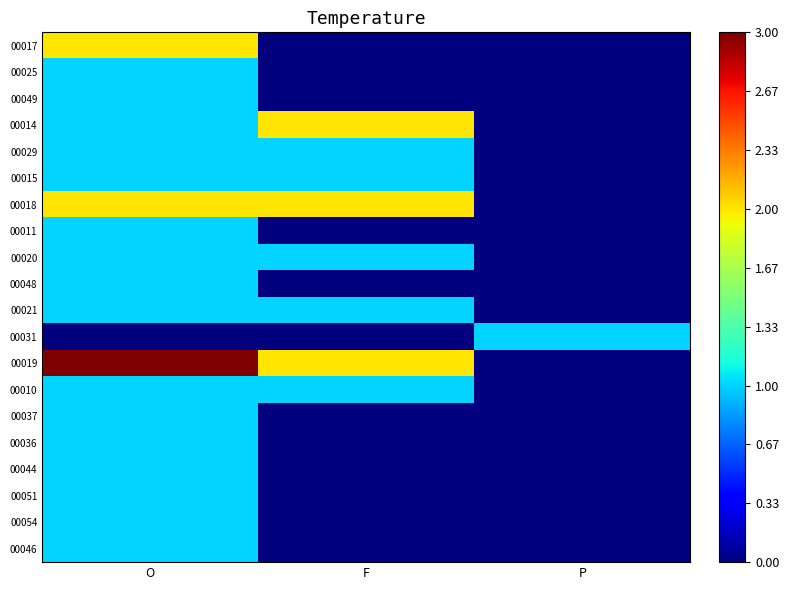

What is the maximum value shown in the chart?

3